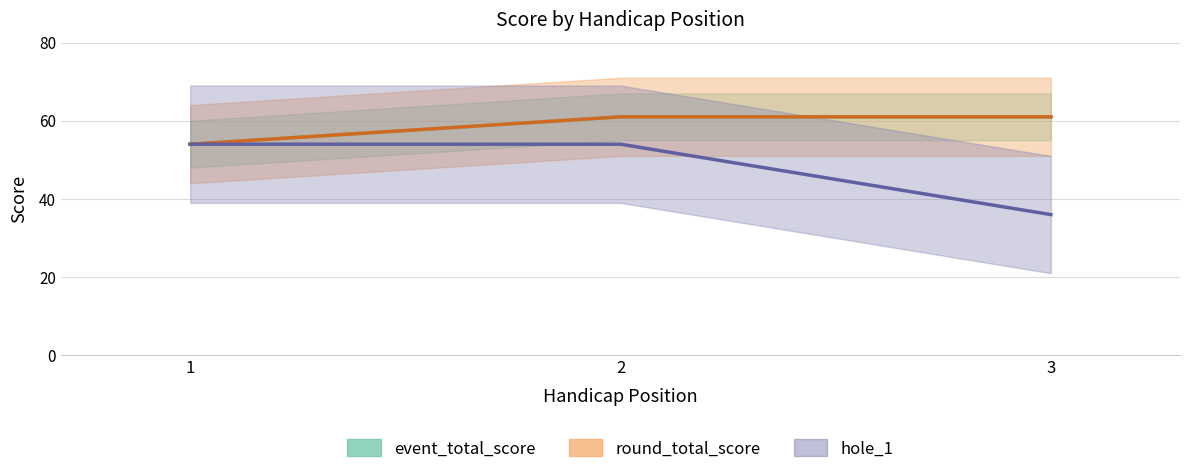

At which label is hole_1 closest to 45?

1